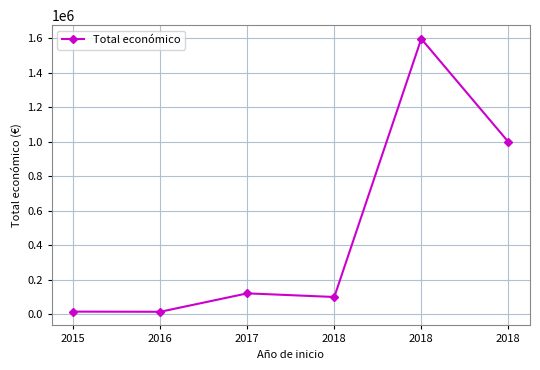

Count the number of values greater than 119994.

2